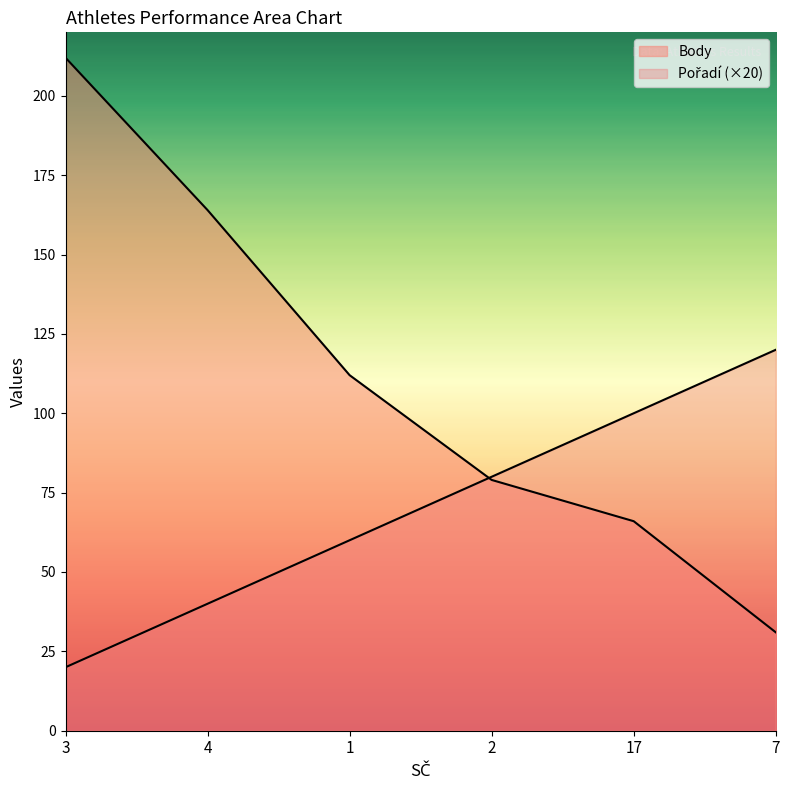

The value of Pořadí at 4 is 72. True or false?

False